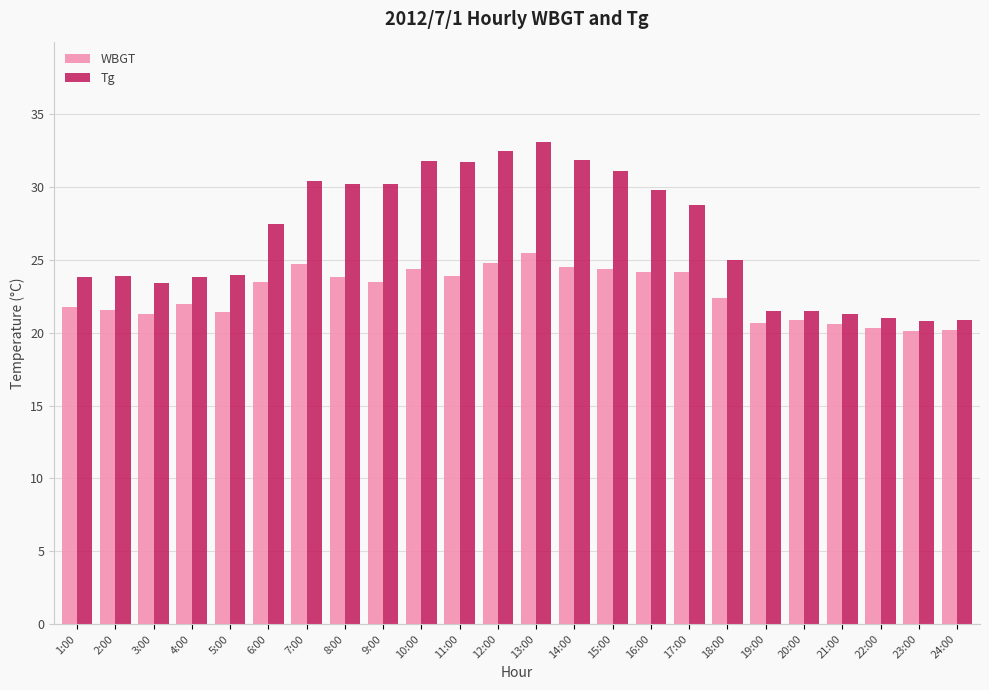

Are the bars grouped side by side (vs. stacked)?

Yes